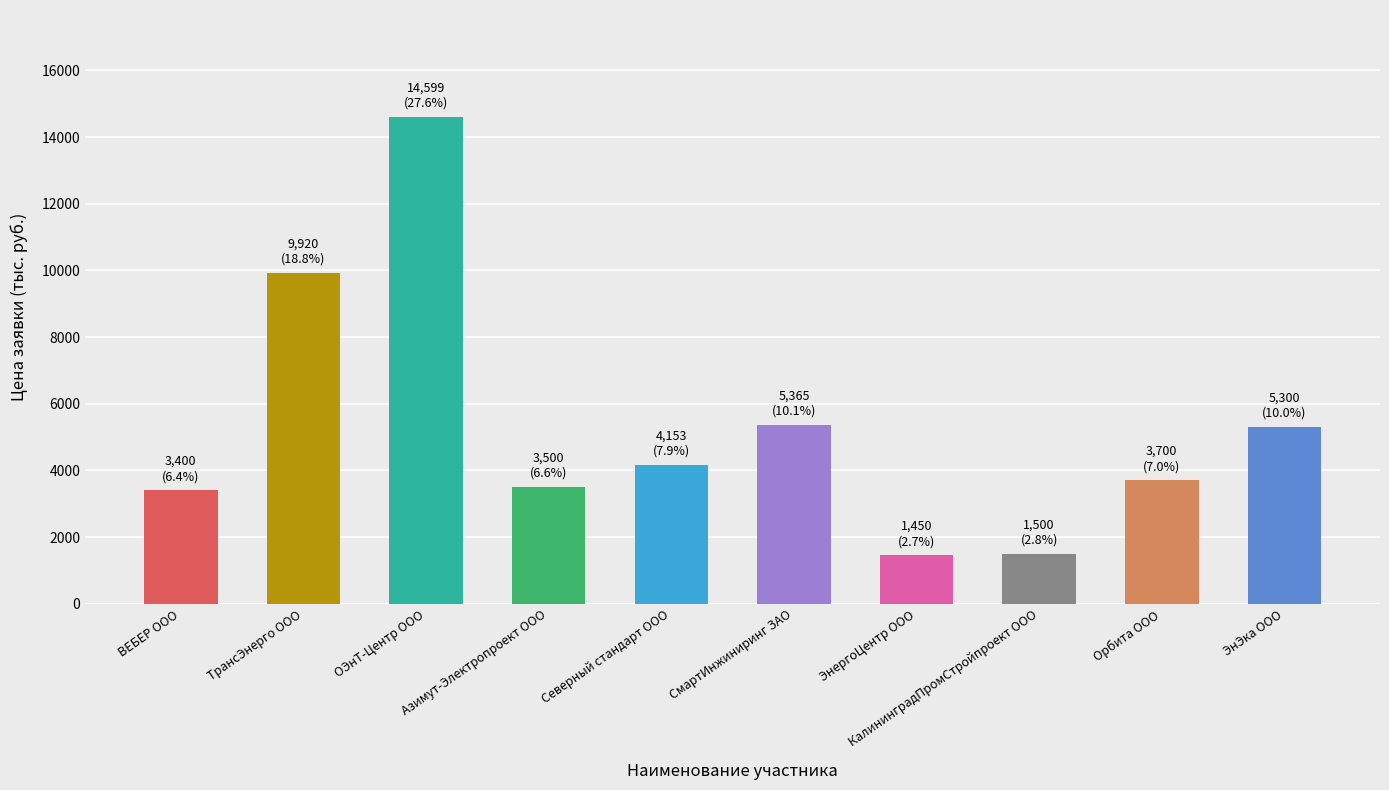

True or false: the data shows 6416.3 at ОЭнТ-Центр ООО.

False